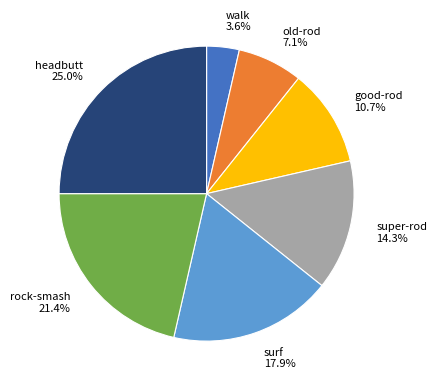

Is headbutt the majority of the pie?

No